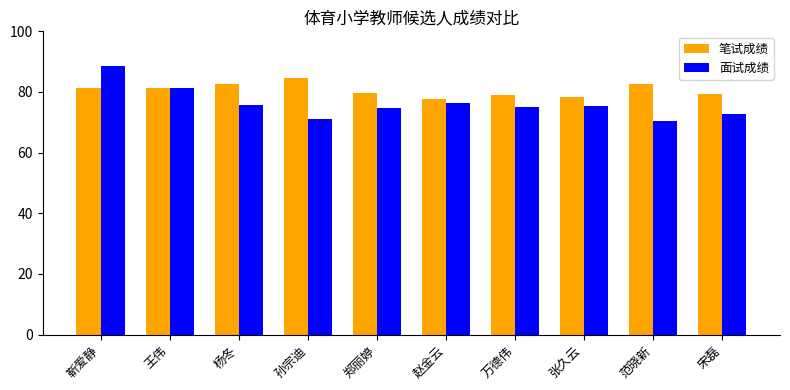

Which series has the largest total across all categories?

笔试成绩